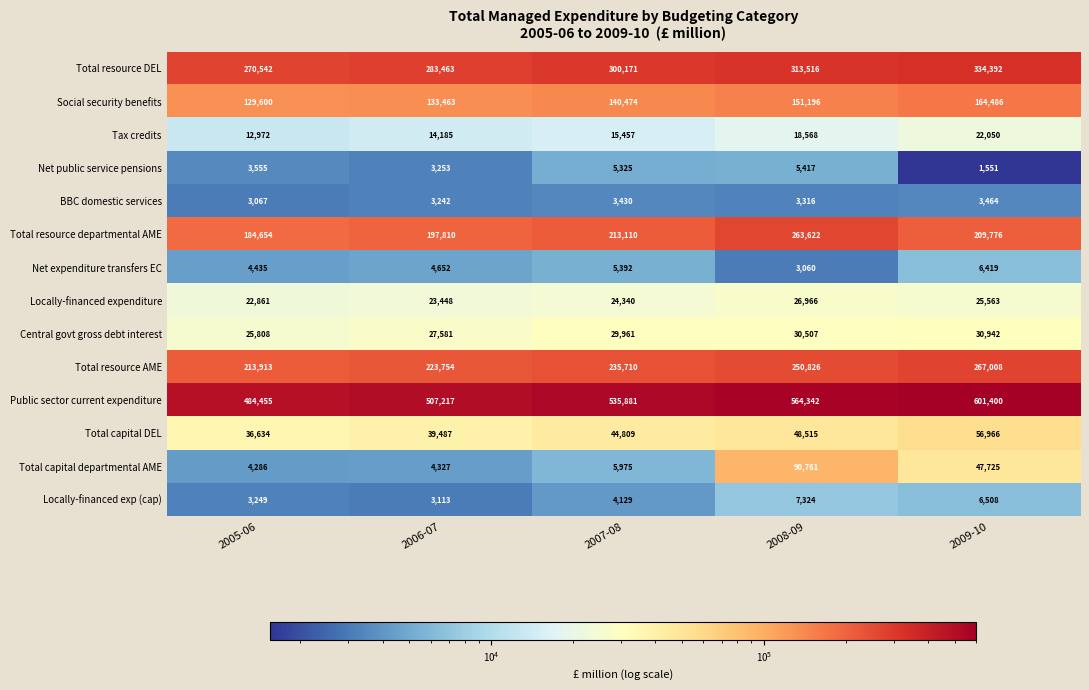

What is the average value of the Locally-financed expenditure series?

24636